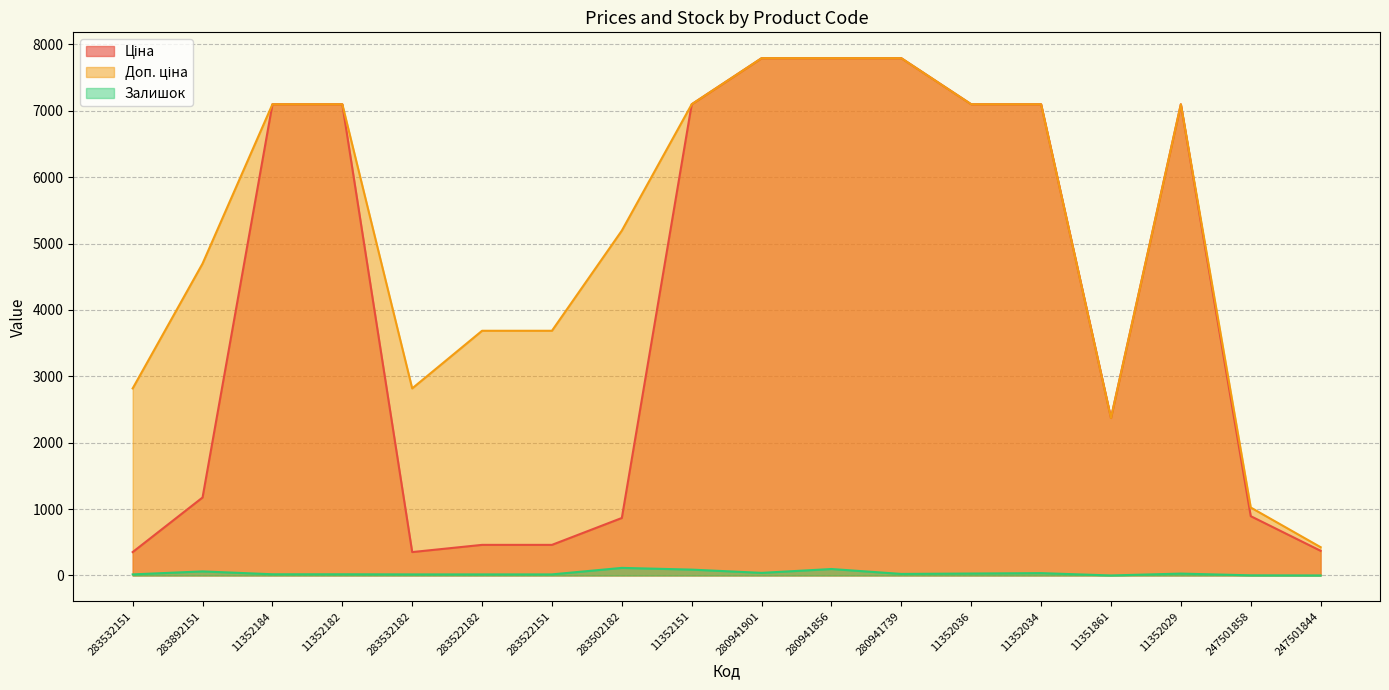

At which category is the sum across all series the highest?

280941856